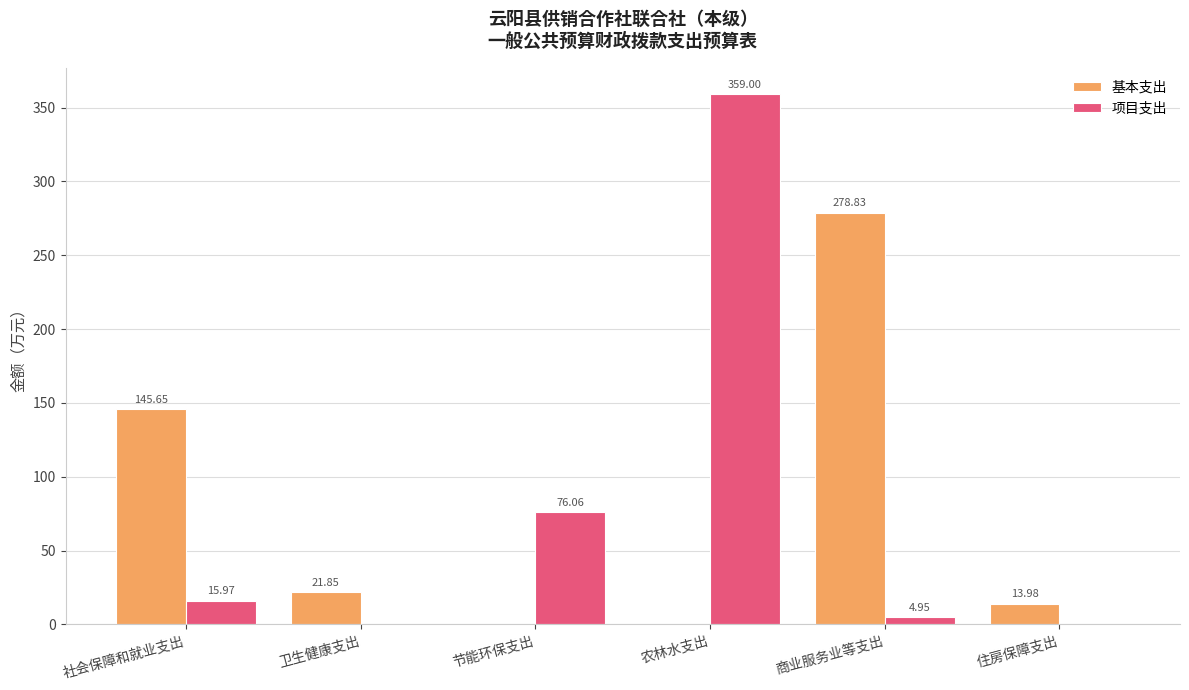

At which label does 基本支出 first exceed 21?

社会保障和就业支出